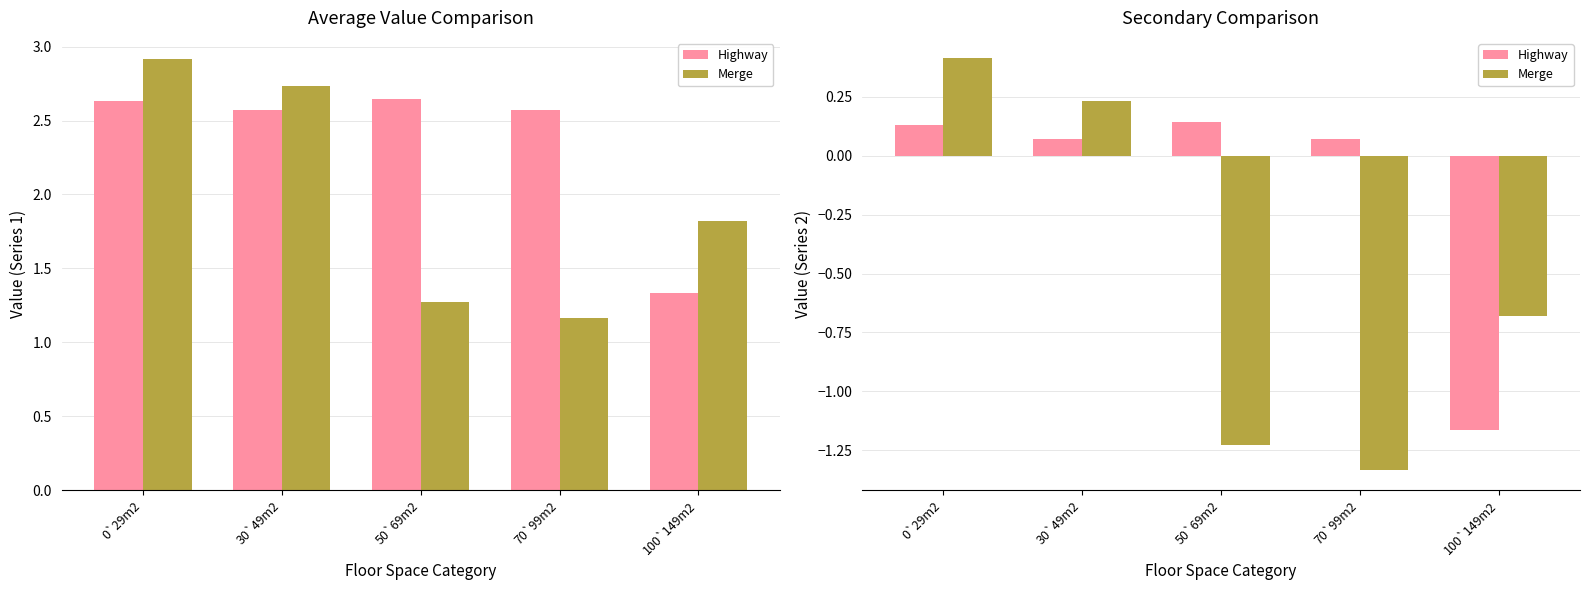

How many values in Highway are above zero?

4